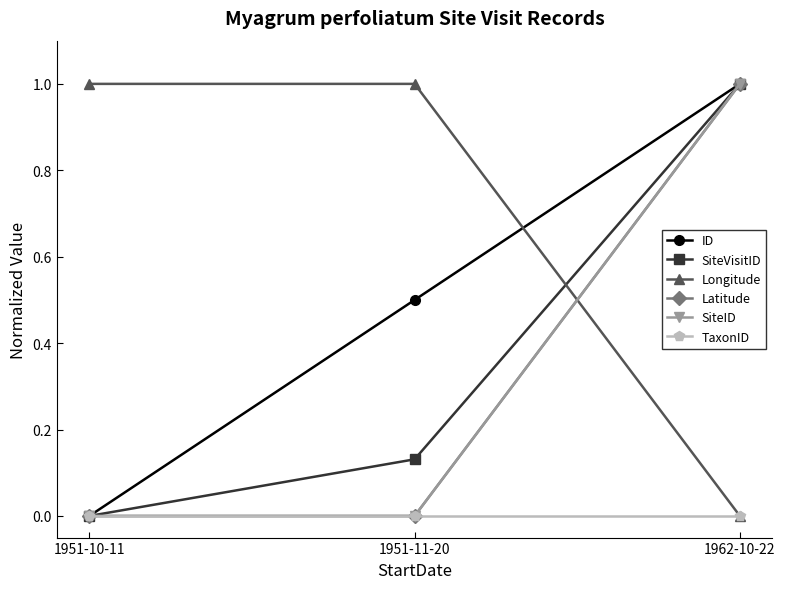

True or false: SiteID has a value of -0.4 at 1951-11-20.

False